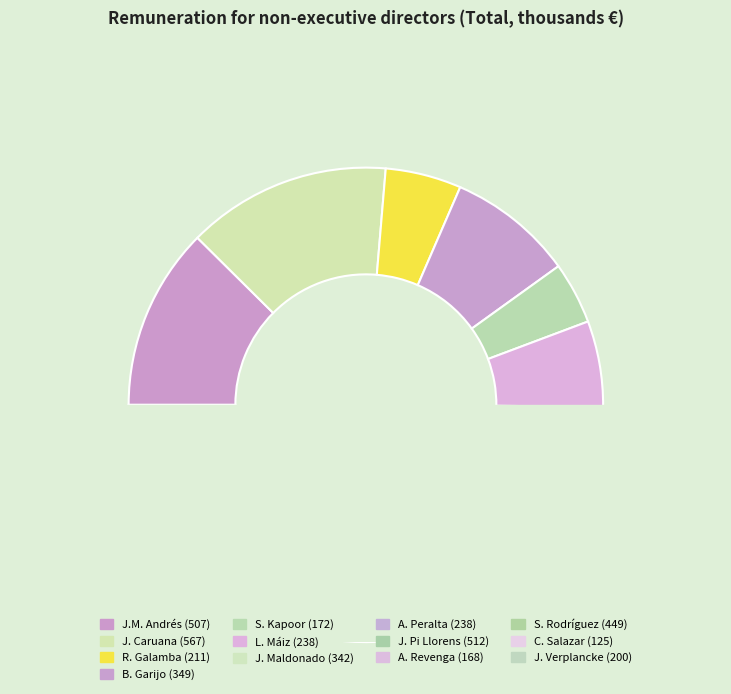

To the nearest percent, what portion does Jaime Caruana Lacorte represent?

14%